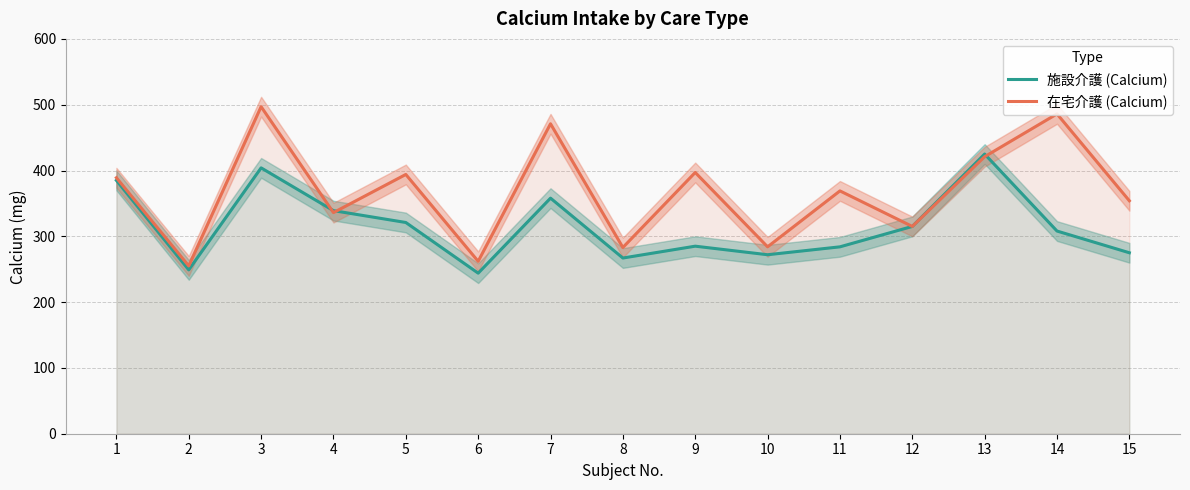

List the labels in order of 施設介護 (Calcium) value, largest first.

13, 3, 1, 7, 4, 5, 12, 14, 9, 11, 15, 10, 8, 2, 6